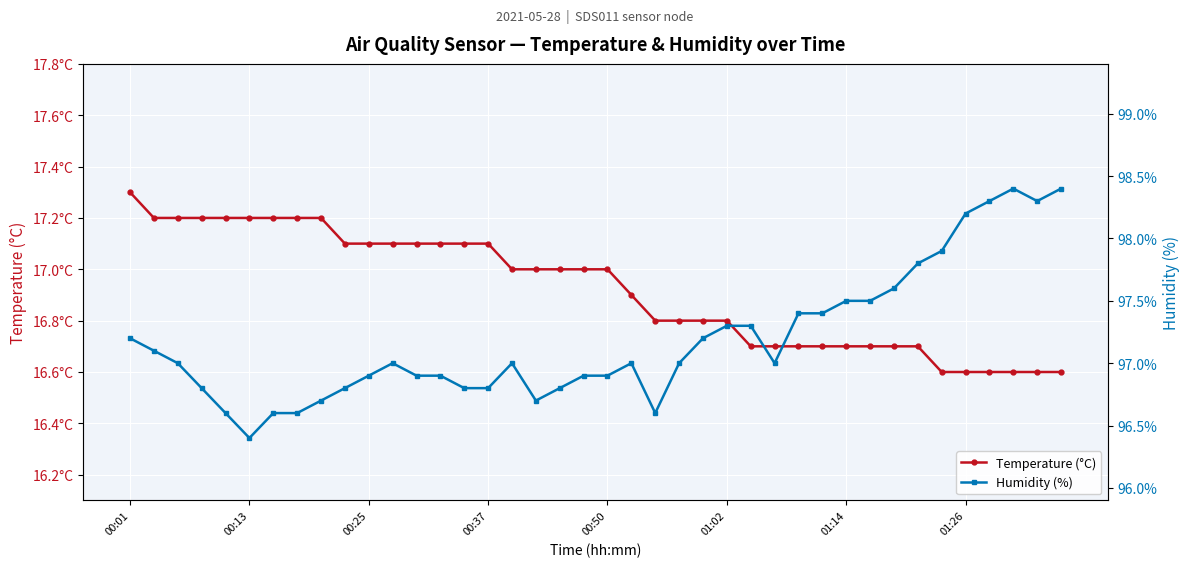

List the series in order of their peak value, lowest first.

Temperature (°C), Humidity (%)